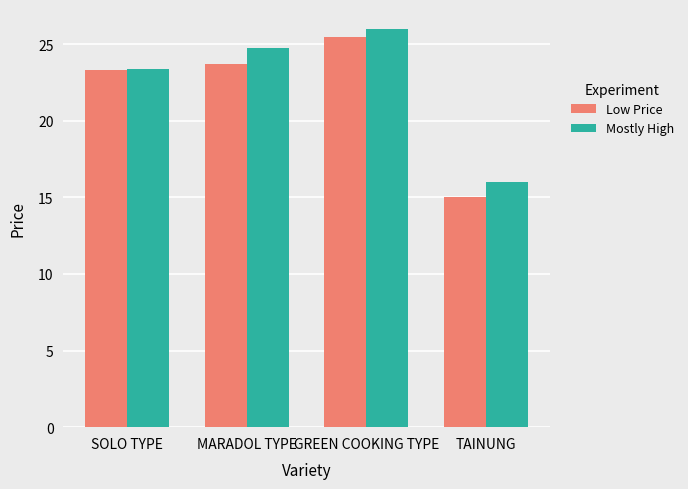

Reading left to right, what are all the values shown in this chart?

Low Price: SOLO TYPE=23.3	MARADOL TYPE=23.7	GREEN COOKING TYPE=25.5	TAINUNG=15.0
Mostly High: SOLO TYPE=23.4	MARADOL TYPE=24.7	GREEN COOKING TYPE=26.0	TAINUNG=16.0